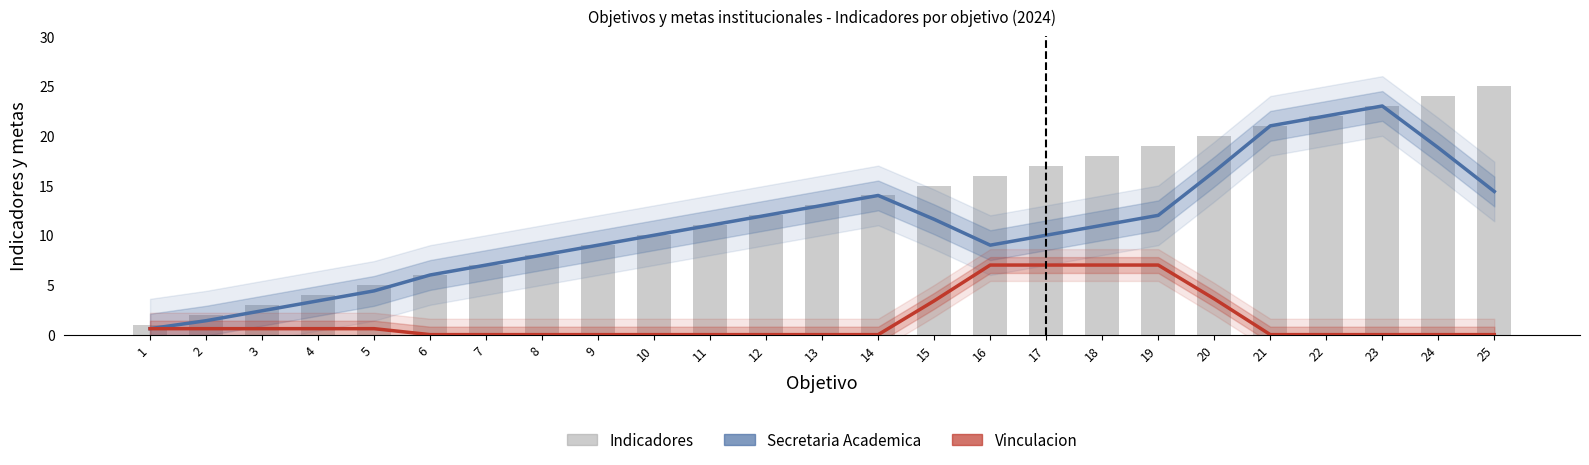

At which label is Indicadores closest to 13?

13